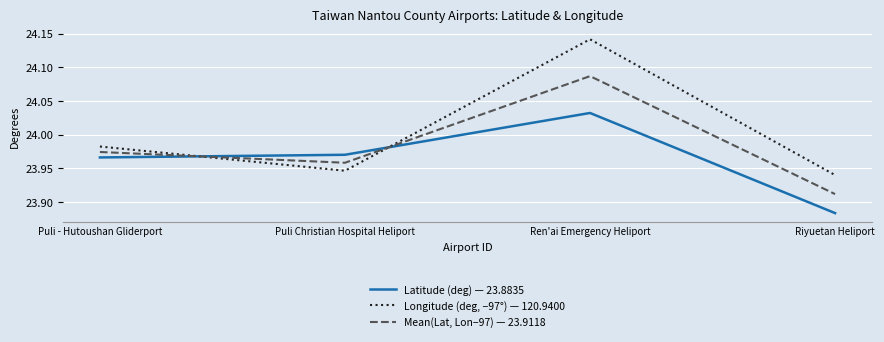

Which category has the highest value across all series?

Ren'ai Emergency Heliport